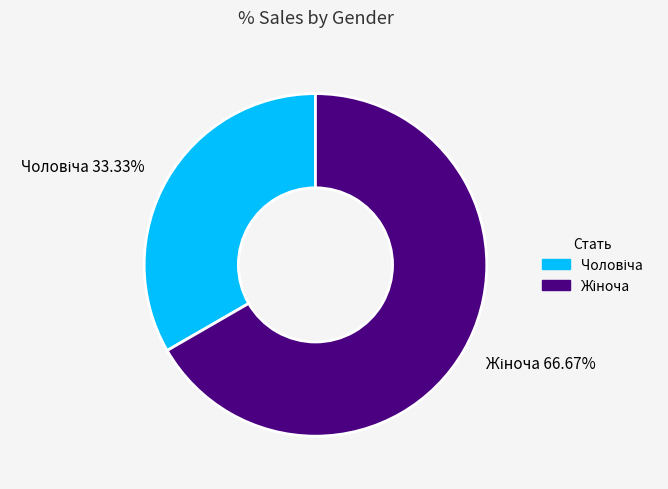

Is there a majority slice in this chart?

Yes